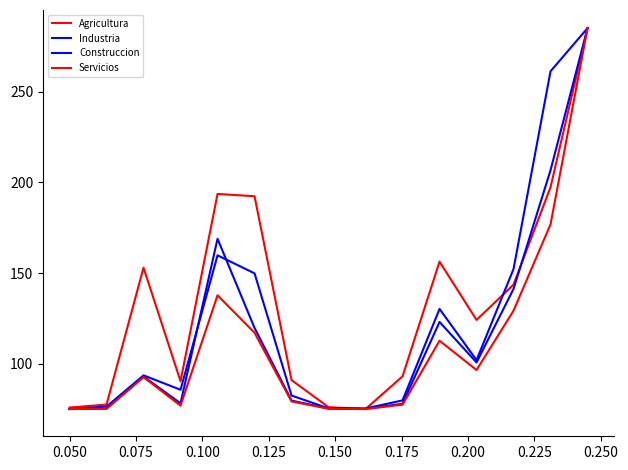

Where is the first local maximum for Servicios?

0.075